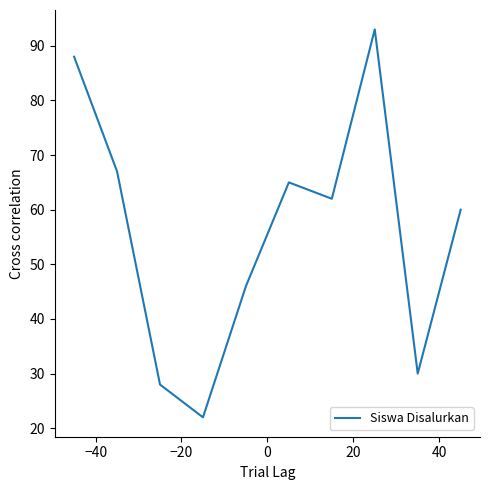

What is the smallest value displayed?

22